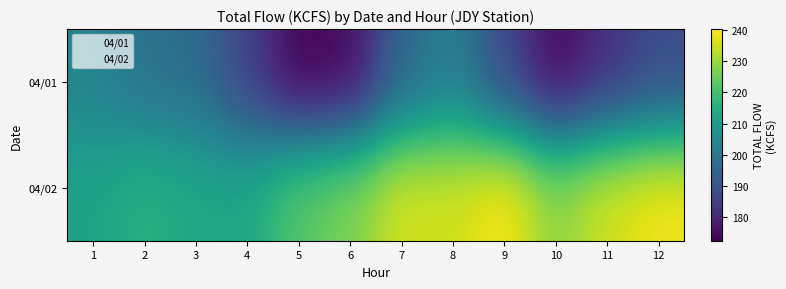

What is the spread (max minus min) of values at 2?

17.2